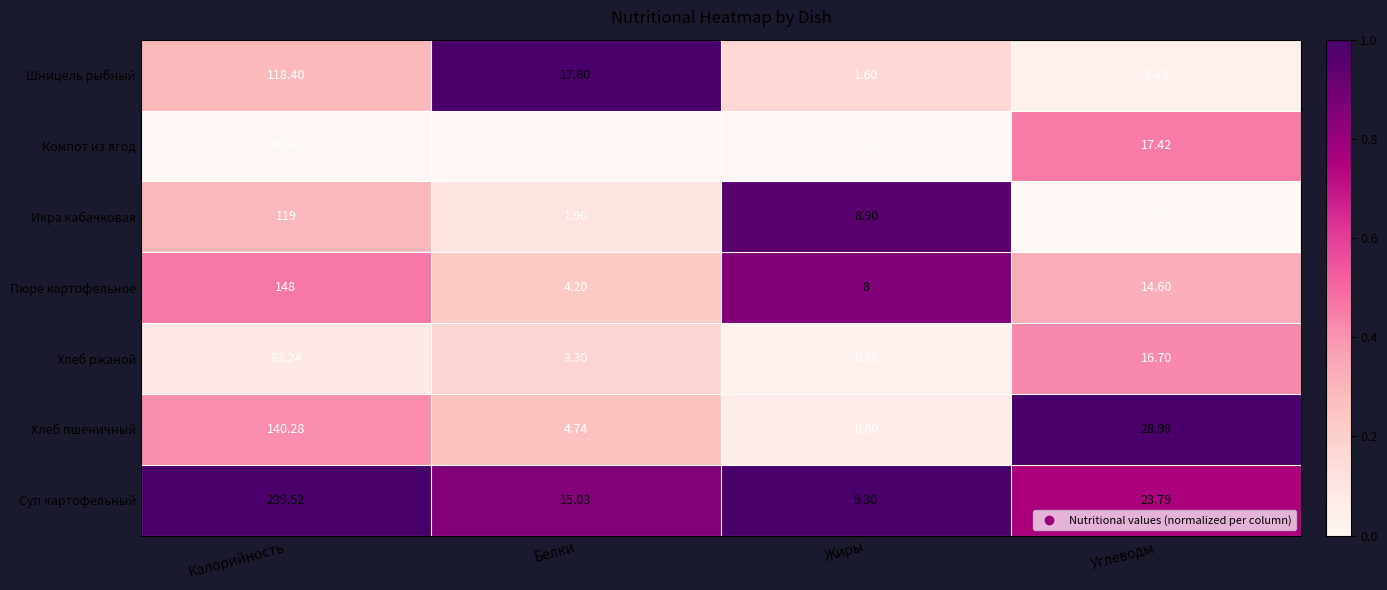

Which label corresponds to the largest value in the chart?

Калорийность